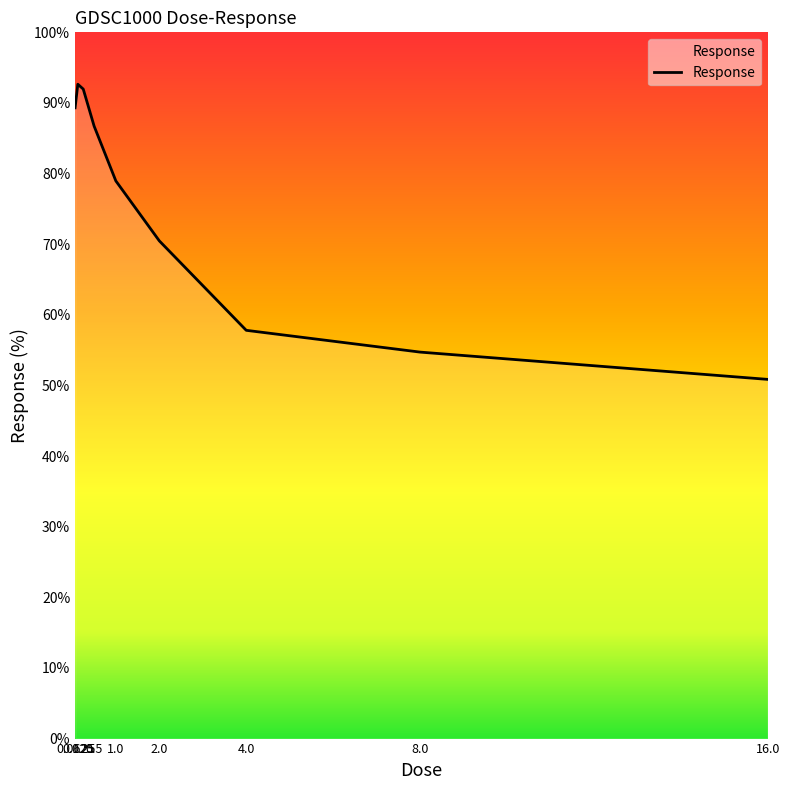

The chart shows a value of 92.7 at 0.125. True or false?

True